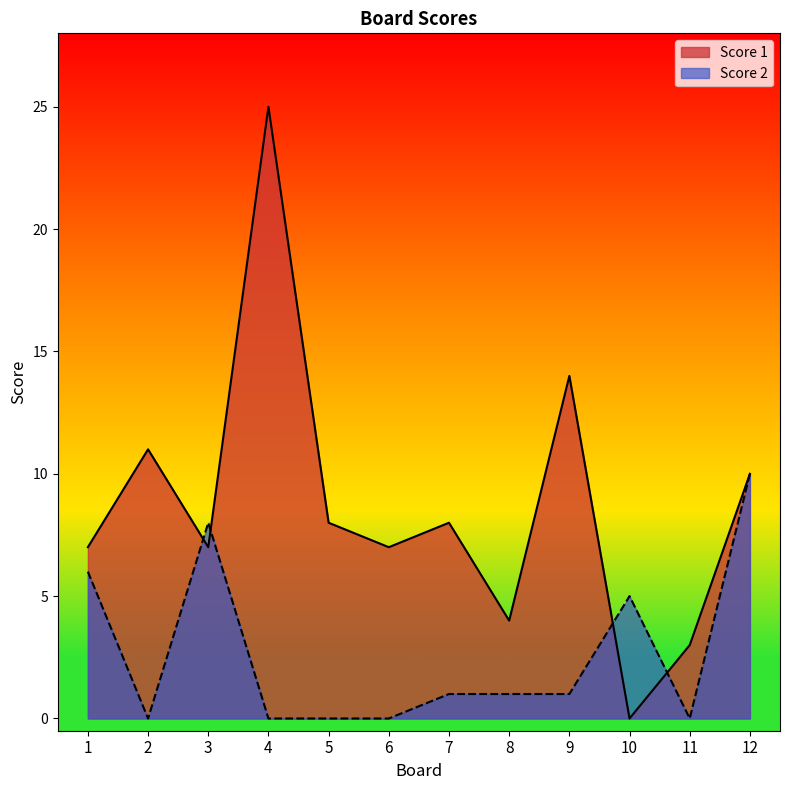

Is the value of Score 1 at 1 greater than the value of Score 2 at 5?

Yes